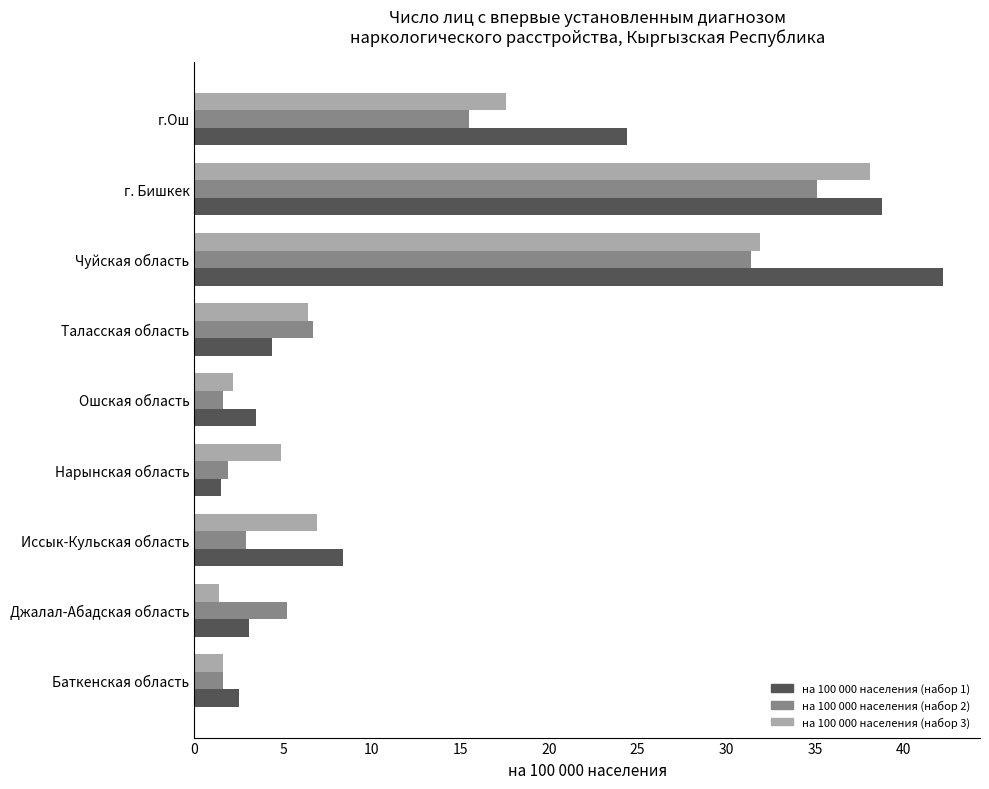

The value of на 100 000 населения (набор 1) at Ошская область is 1.1. True or false?

False